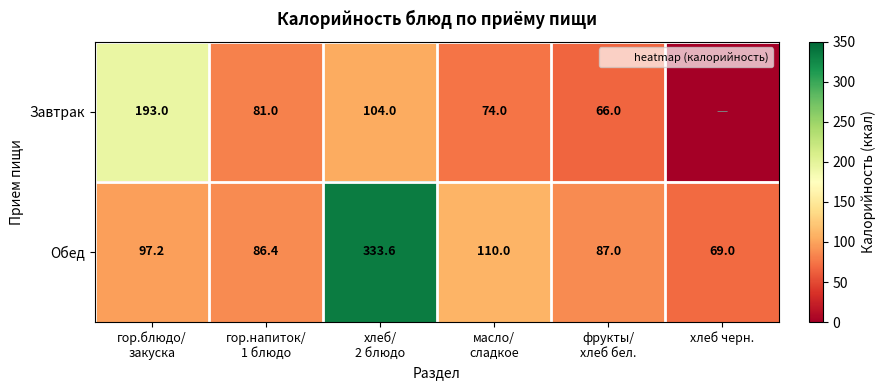

Rank the series by their average value, from highest to lowest.

Обед, Завтрак